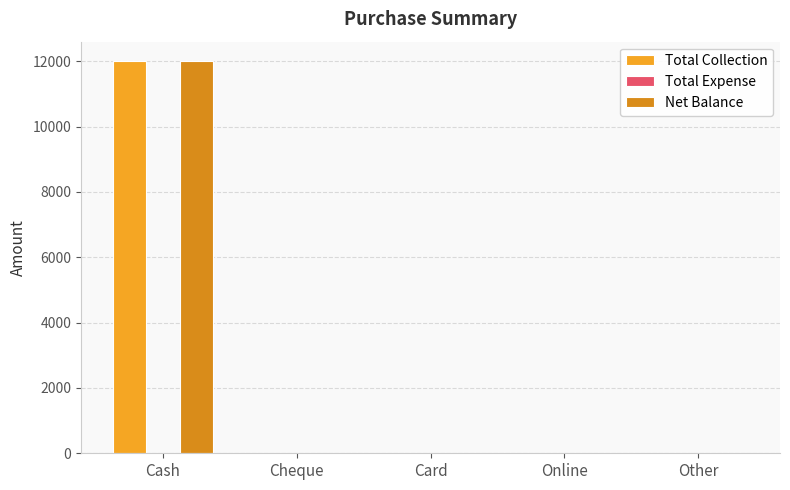

Are the bars horizontal?

No